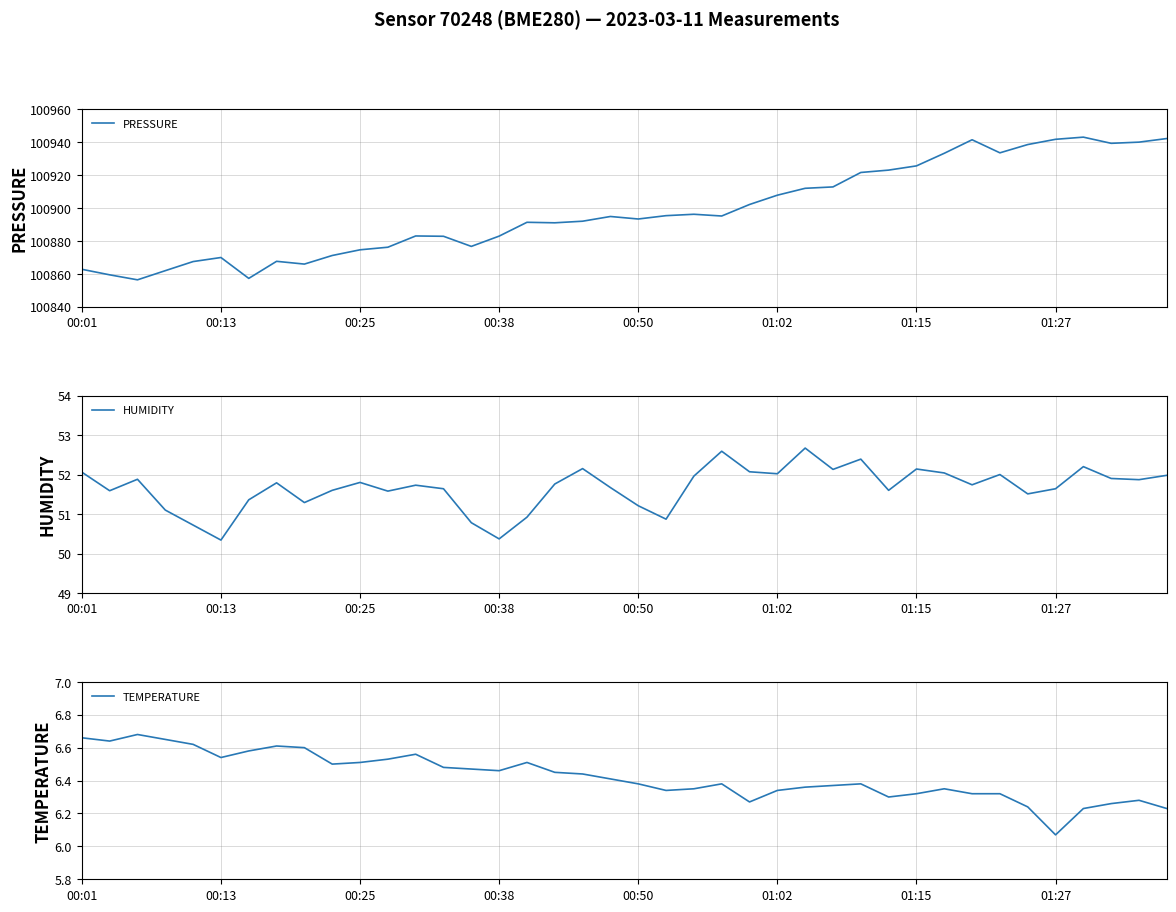

What are all the series names shown in the legend?

PRESSURE, HUMIDITY, TEMPERATURE